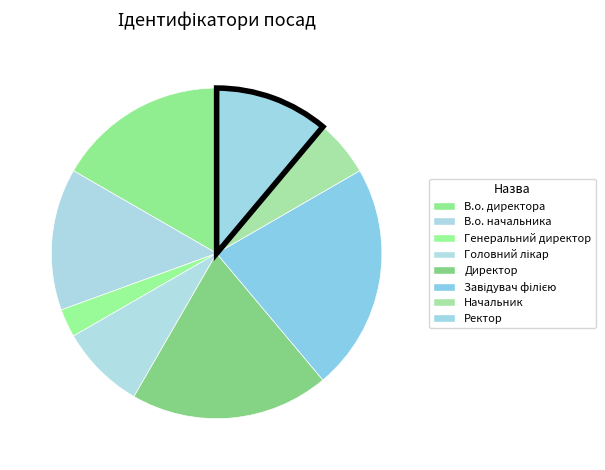

How many segments does this pie chart have?

8